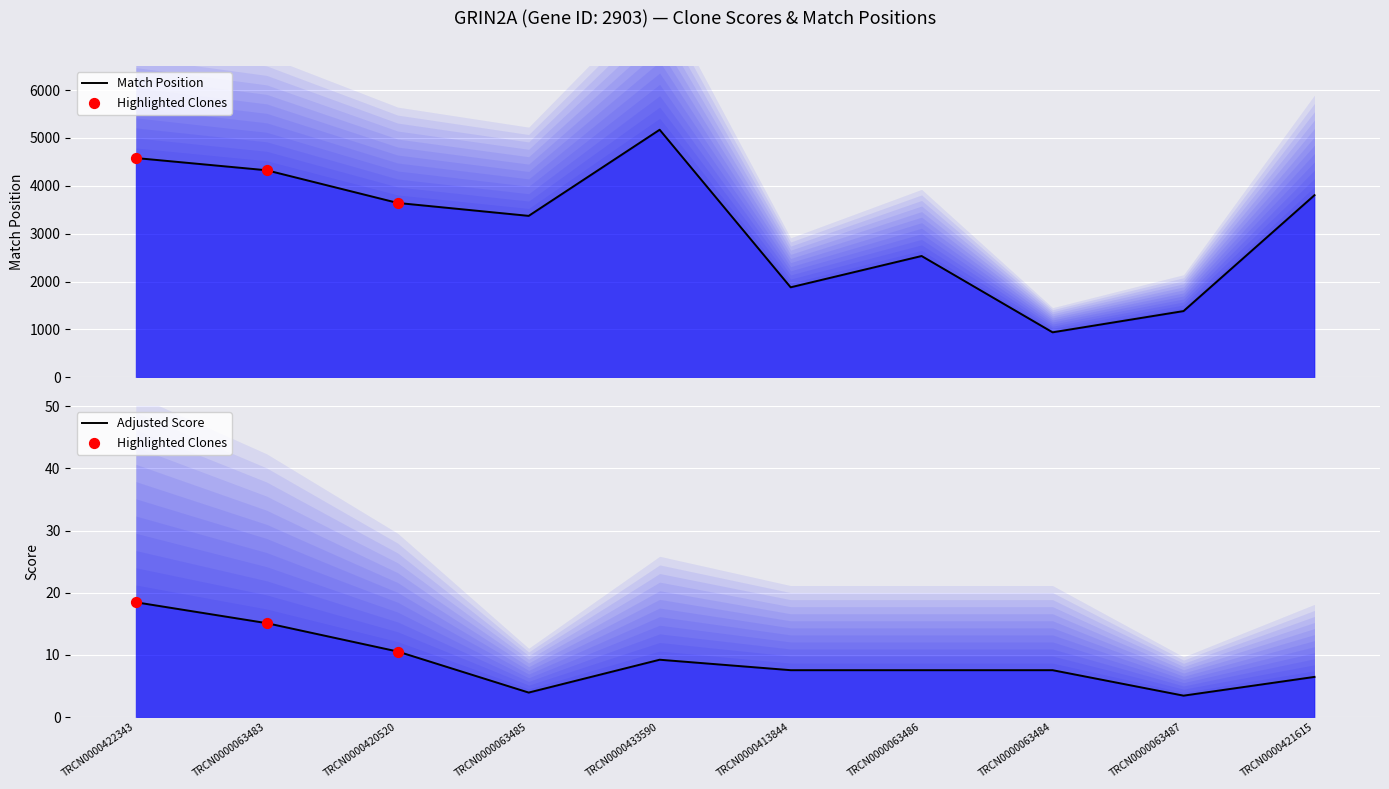

At which category is the sum across all series the highest?

TRCN0000433590